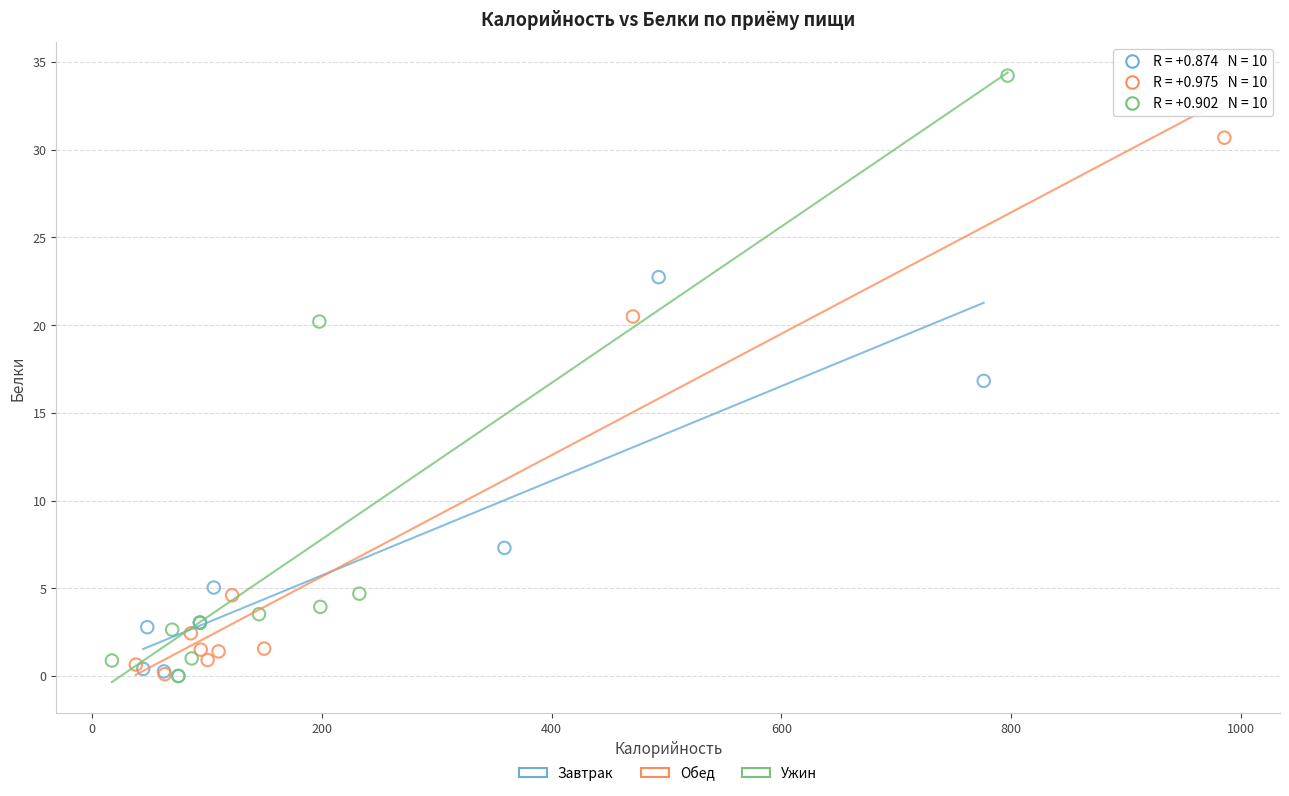

What are all the series names shown in the legend?

Завтрак, Обед, Ужин